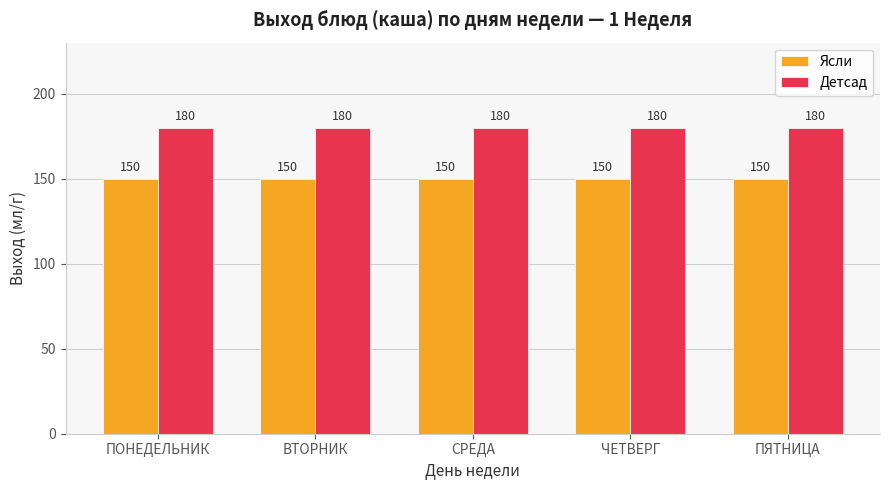

What is the lowest value of the Детсад series?

180